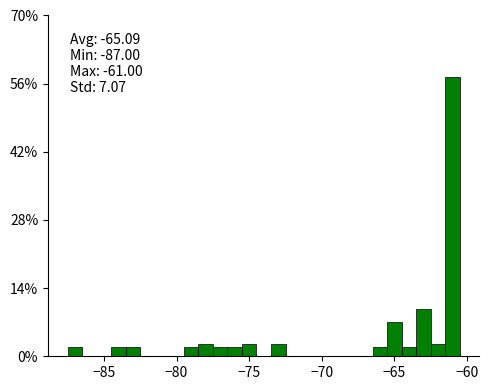

Read against the x-axis, roughly where is the centre of the tallest bar?

-61.0